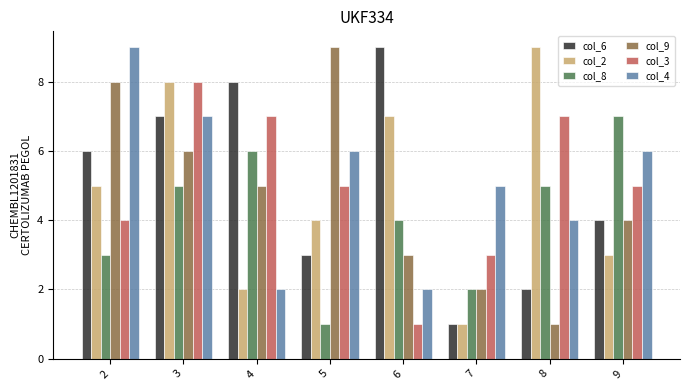

What is the difference between the col_3 values at 7 and 3?

5